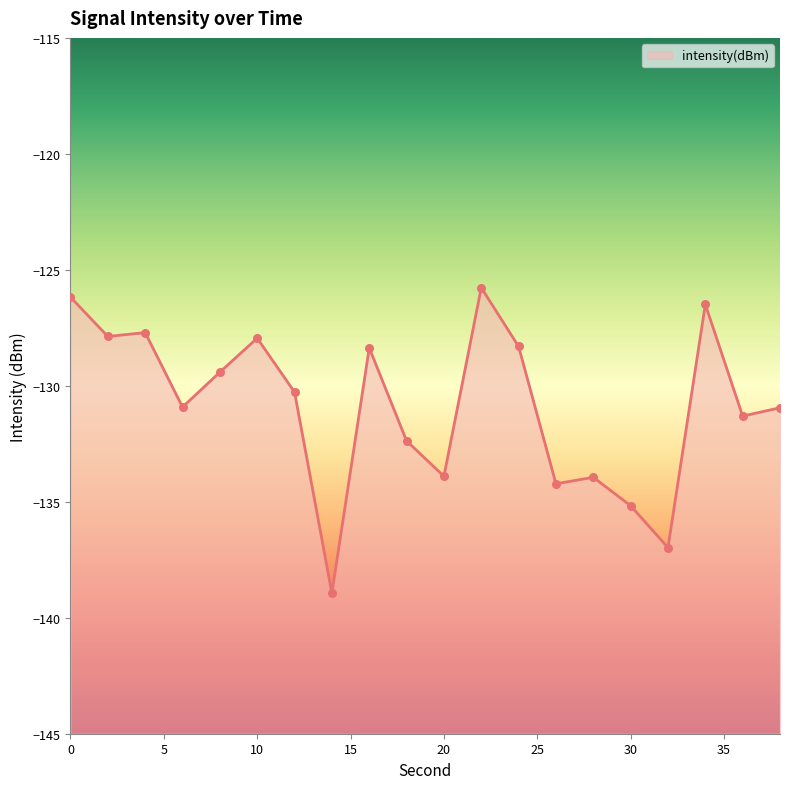

What is the change in value from 30 to 38?

+4.2